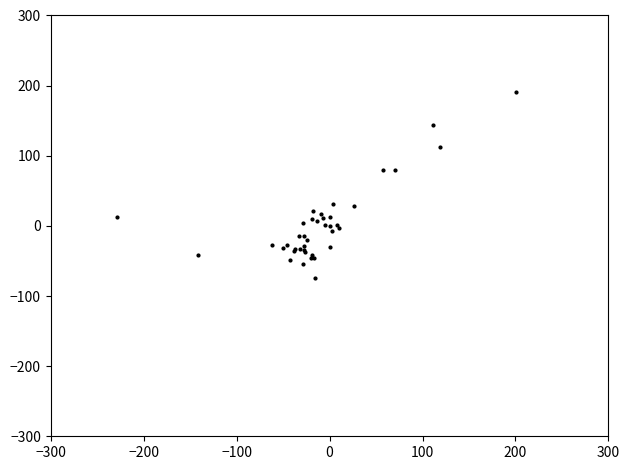

How many values are below zero?

23